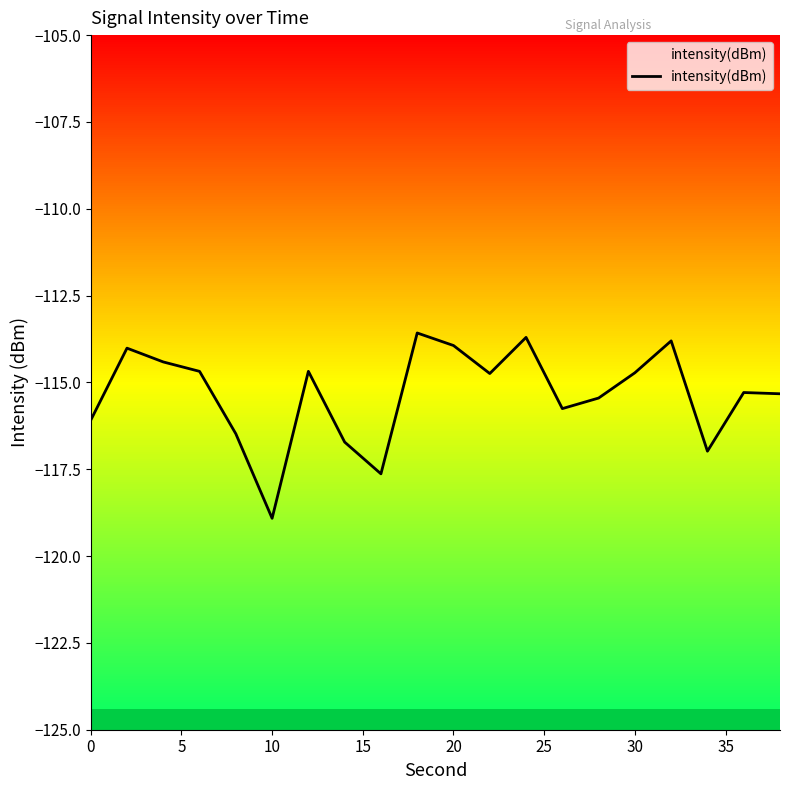

Is this an area chart (filled region under the line)?

No